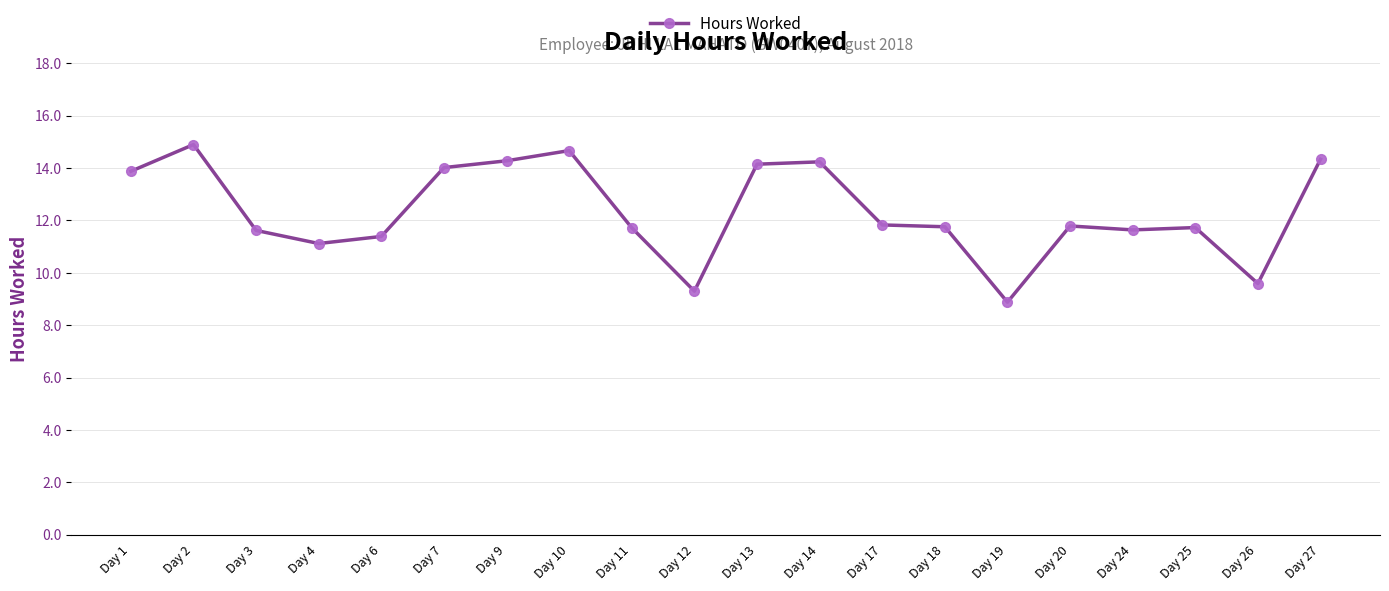

Which label corresponds to the smallest value in the chart?

Day 19